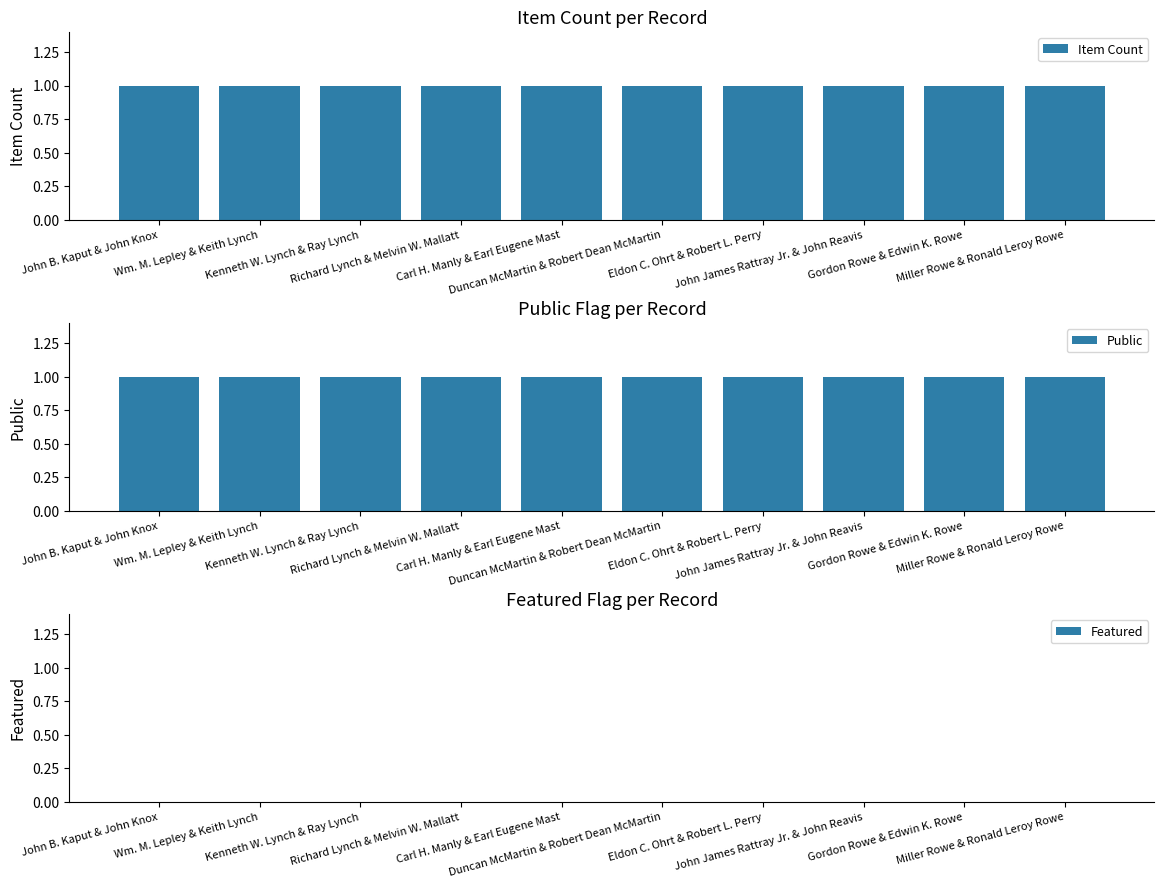

The Item Count series shows 1 at John James Rattray Jr. & John Reavis. True or false?

True